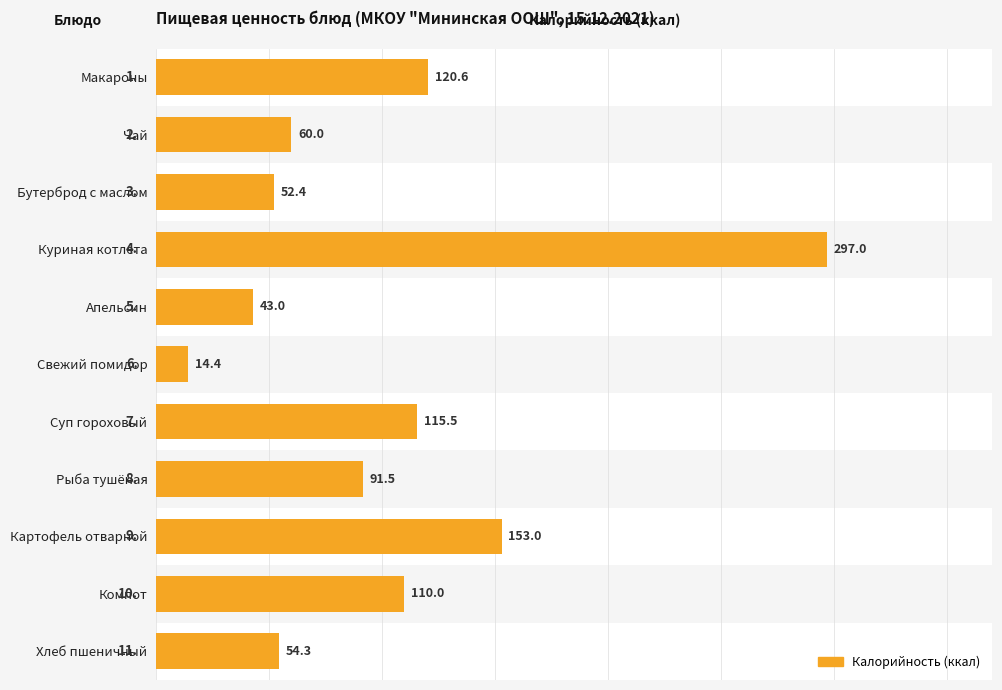

What is the sum of all values?

1111.7